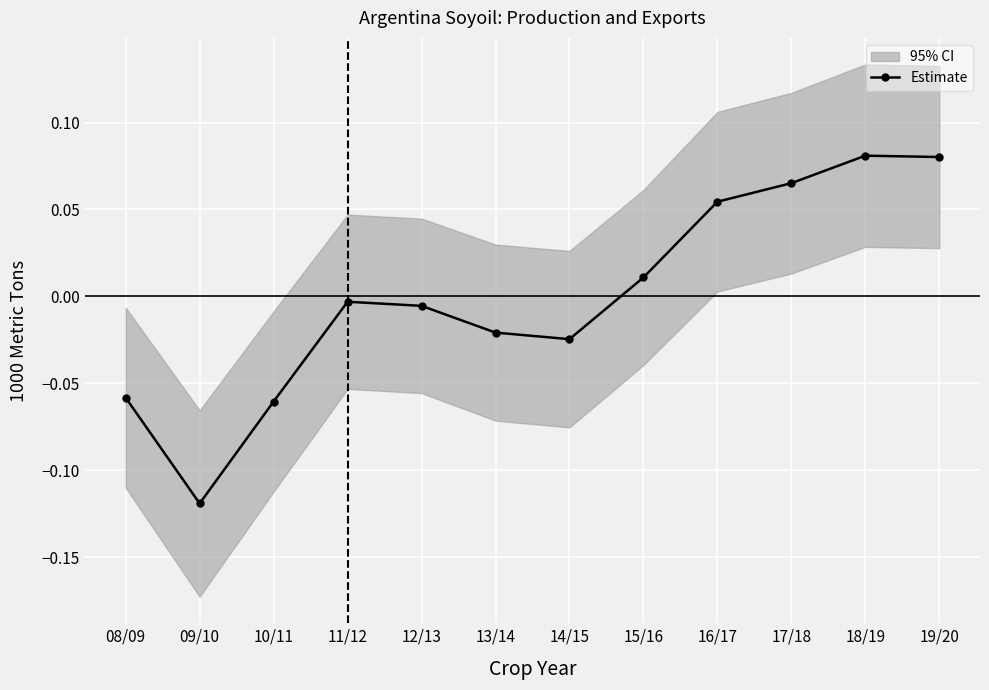

How many lines are shown in the chart?

1